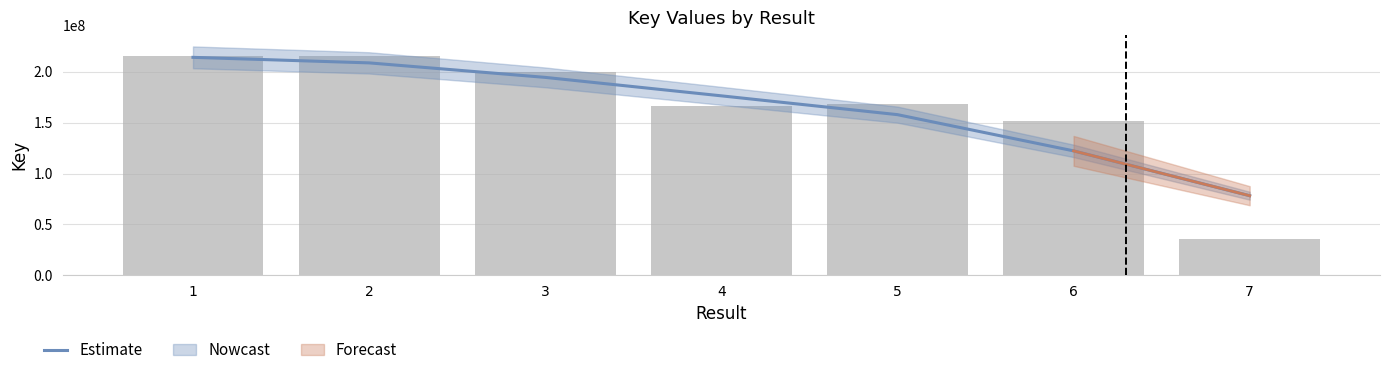

How many groups of bars are there?

7